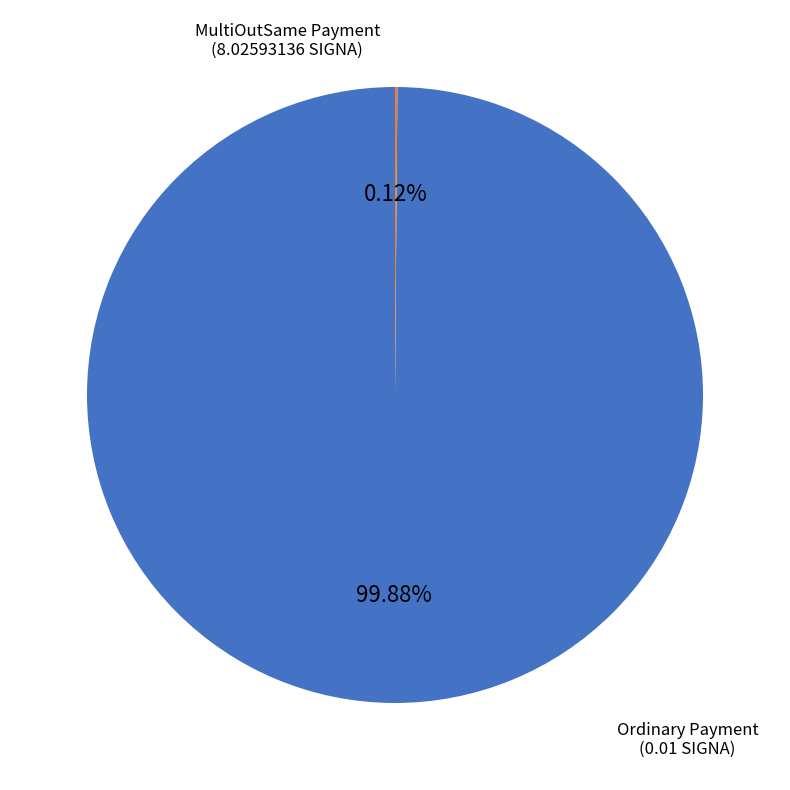

Is there any slice that represents more than half of the pie?

Yes